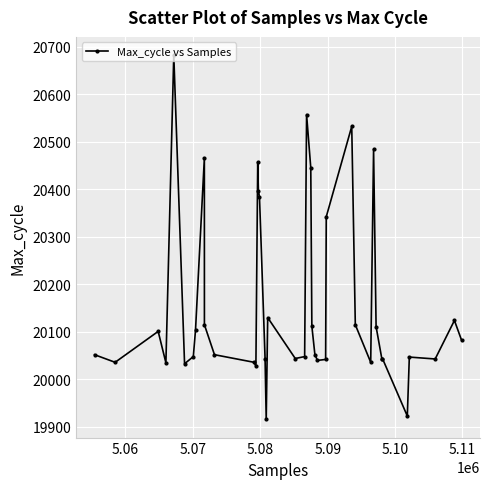

What is the difference between the second highest and second lowest values?

634